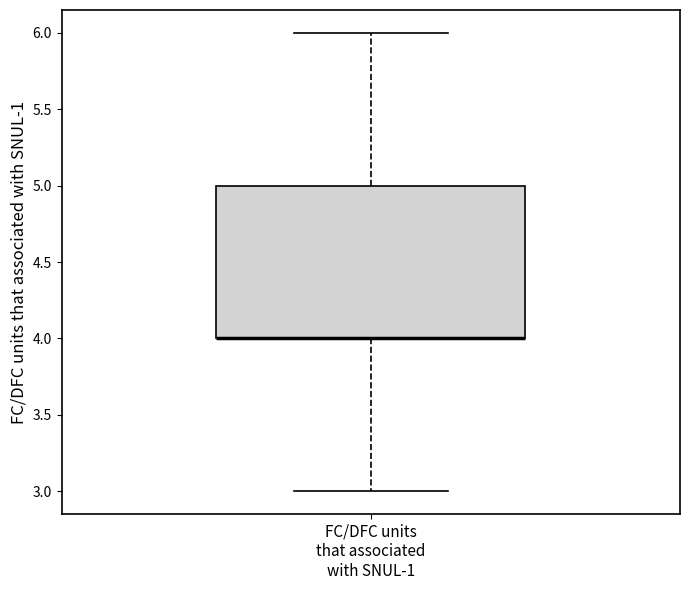

Transcribe this box plot: give where the median line is, the range the box spans, and where the two whiskers end, as read against the y-axis. The values are not printed on the chart, so give them approximately, as read against the axis.

median 4 (drawn on the box's lower edge), box 4 to 5, whiskers 3 to 6